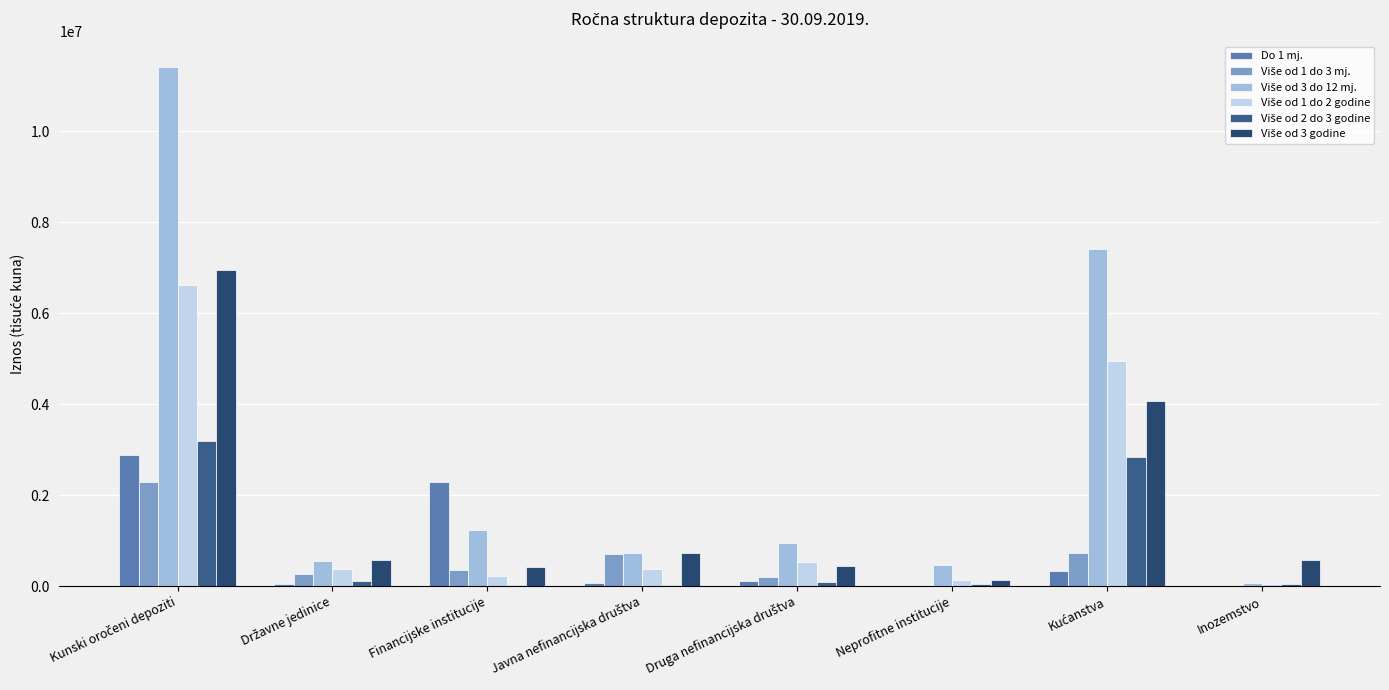

The Više od 3 godine series shows 294341 at Druga nefinancijska društva. True or false?

False